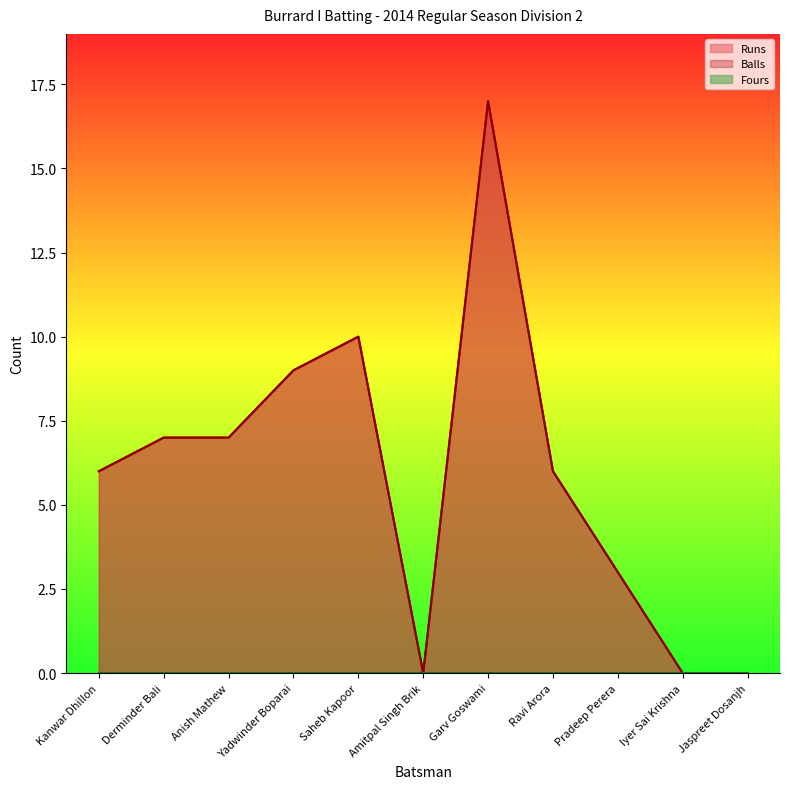

Where is the first local minimum for Balls?

Amitpal Singh Brik